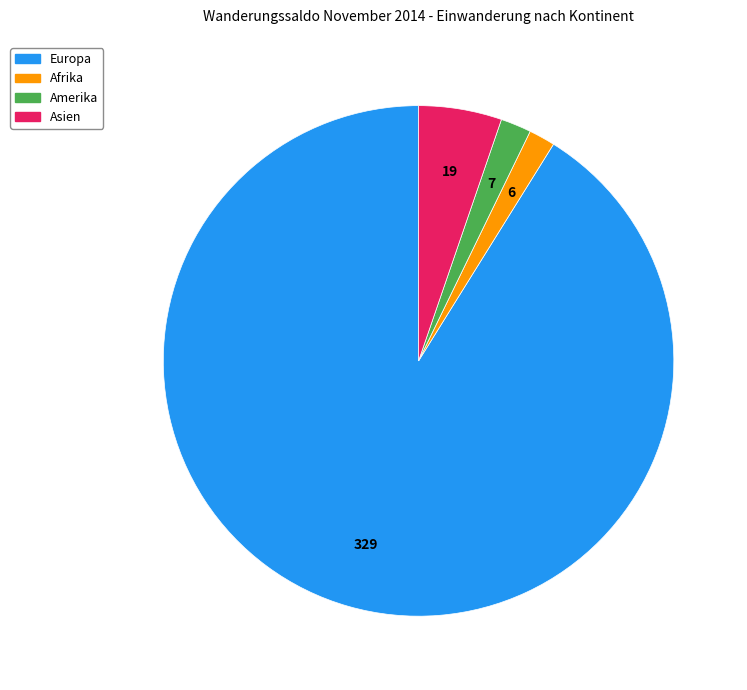

Is there a majority slice in this chart?

Yes